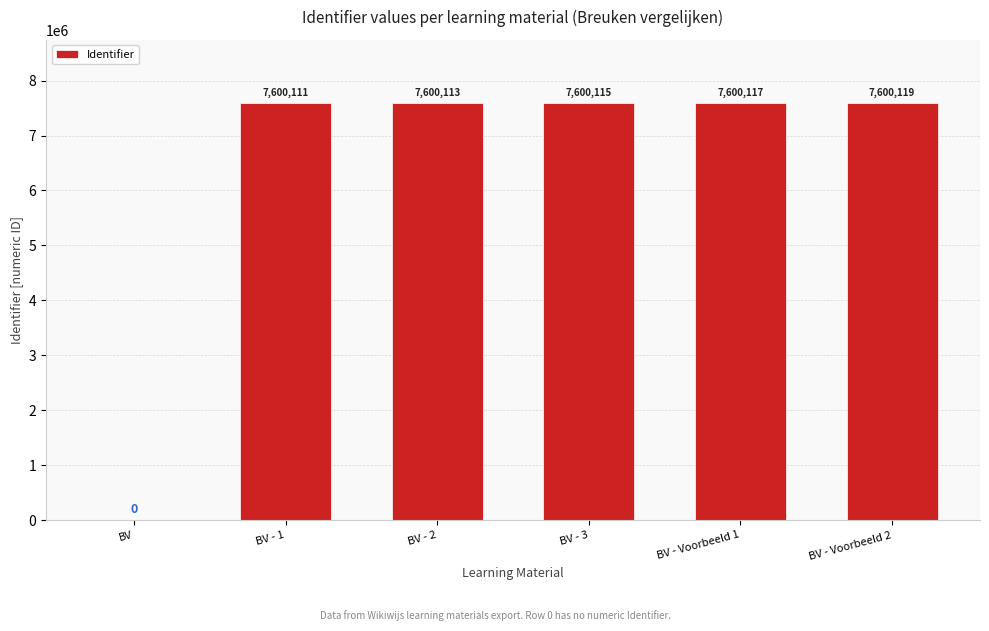

Where is the data nearest to the value 3800059?

BV - 1